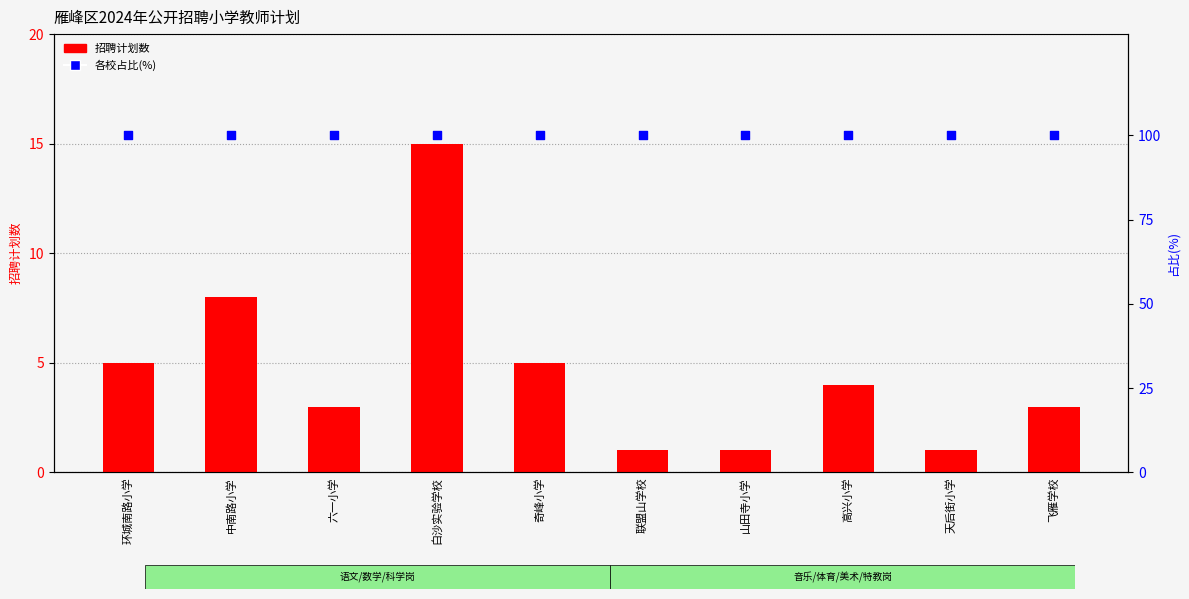

Is the value of 各校占比(%) at 白沙实验学校 greater than the value of 招聘计划数 at 环城南路小学?

Yes